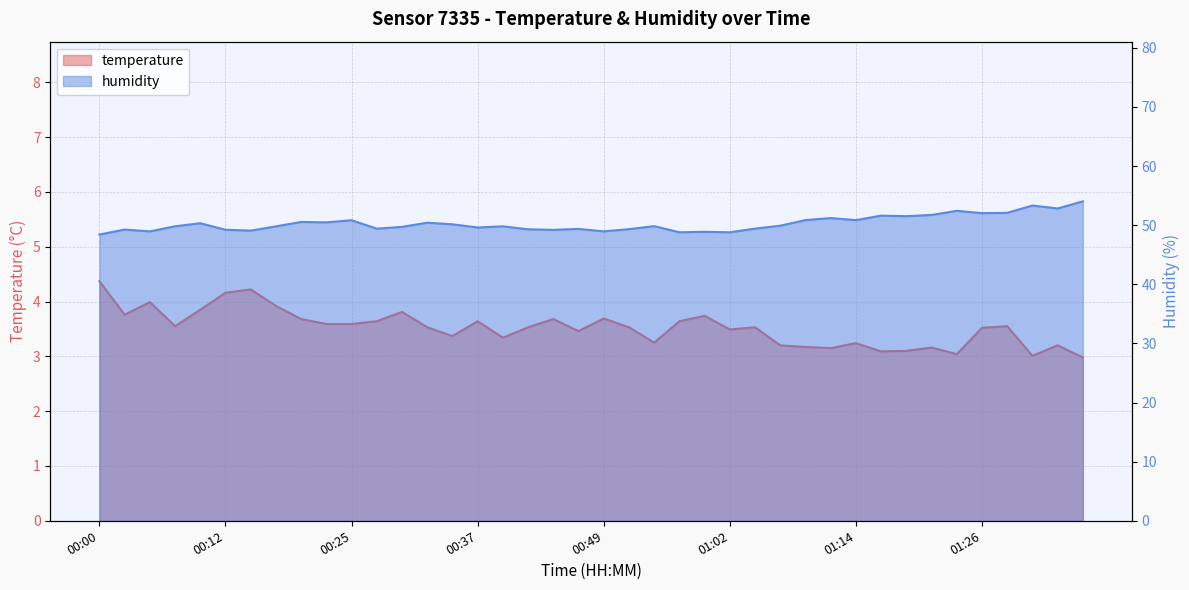

What are all the series names shown in the legend?

temperature, humidity